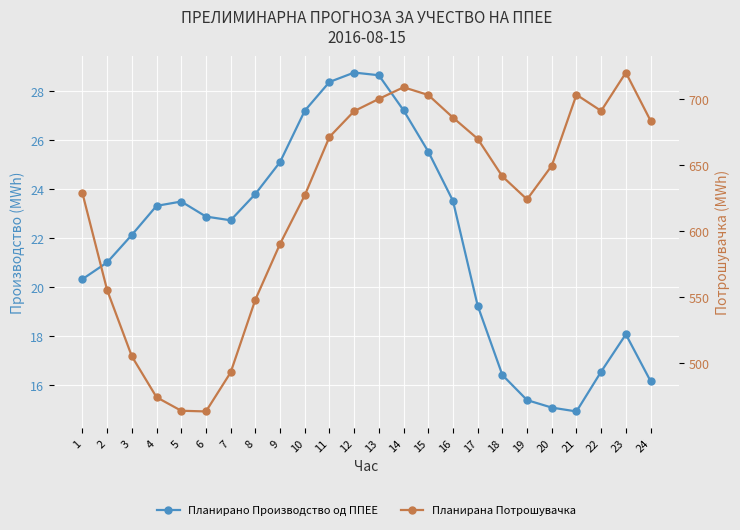

True or false: Планирано Производство од ППЕЕ and Планирана Потрошувачка cross at least once.

False